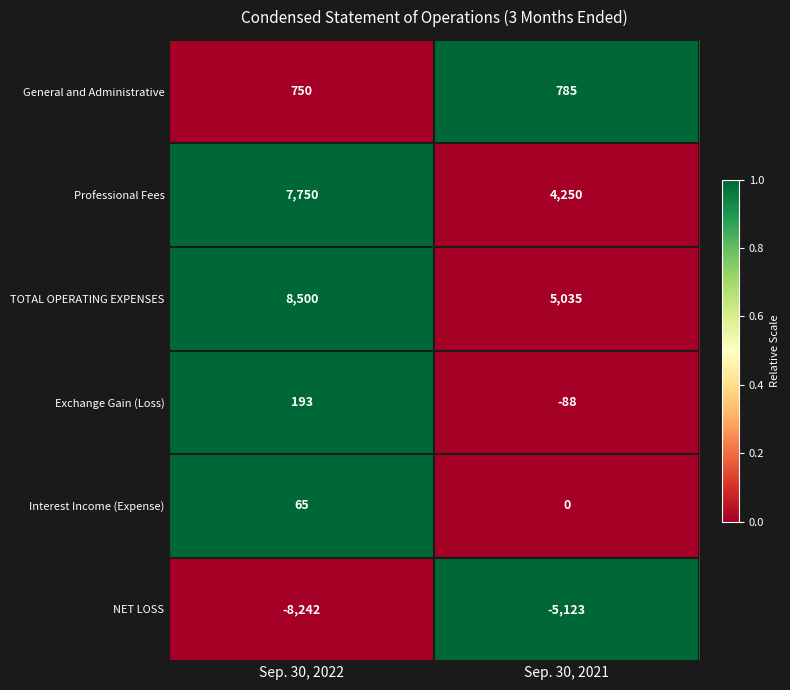

How many data points does each series have?

2